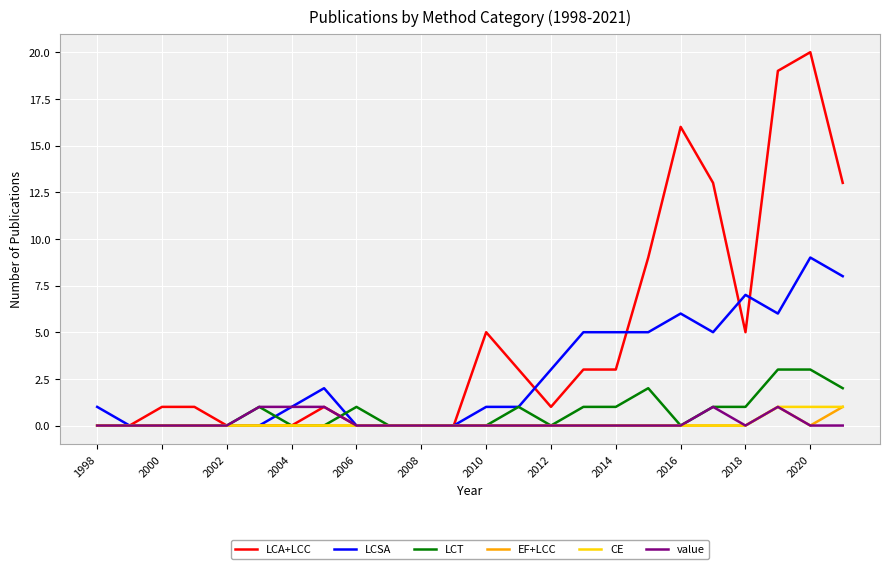

Which series has the largest range (max minus min)?

LCA+LCC